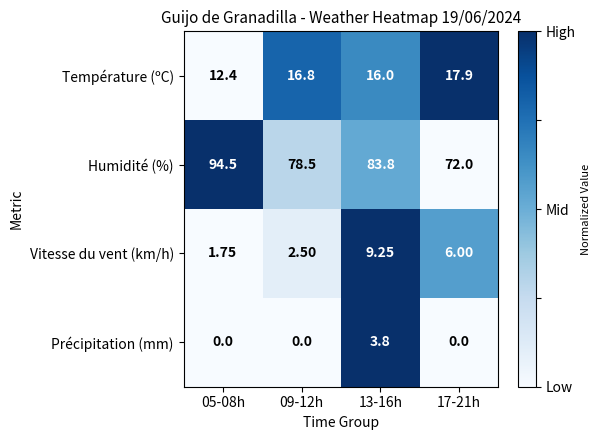

At how many categories does at least one series exceed 0?

4